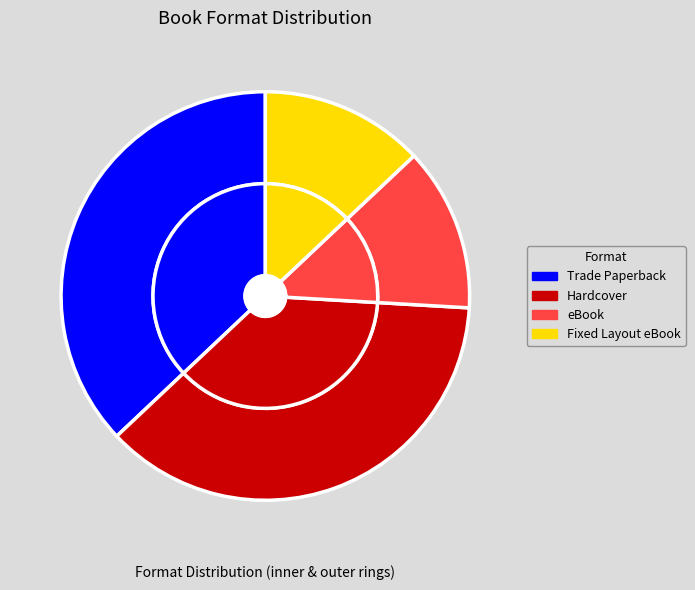

What is the smallest slice in the pie chart?

eBook